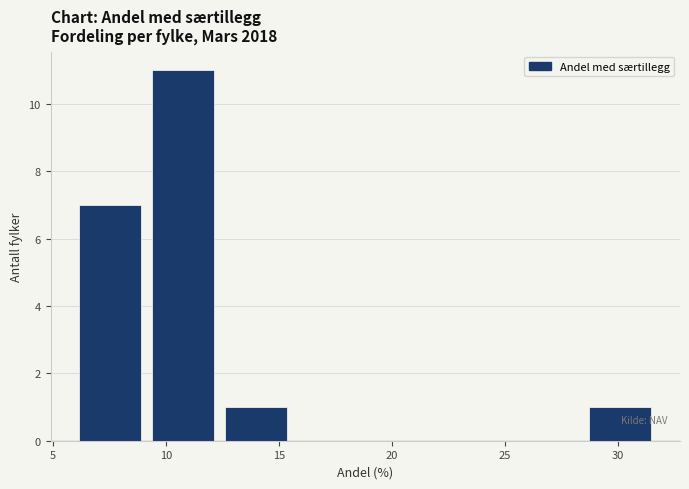

Over which range of the x-axis is the bar tallest?

9.0 to 12.5